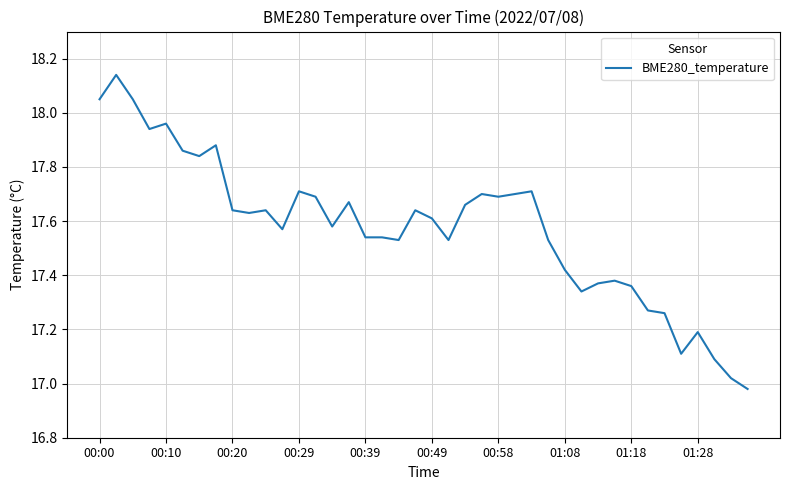

What is the difference between the maximum and minimum values?

1.2